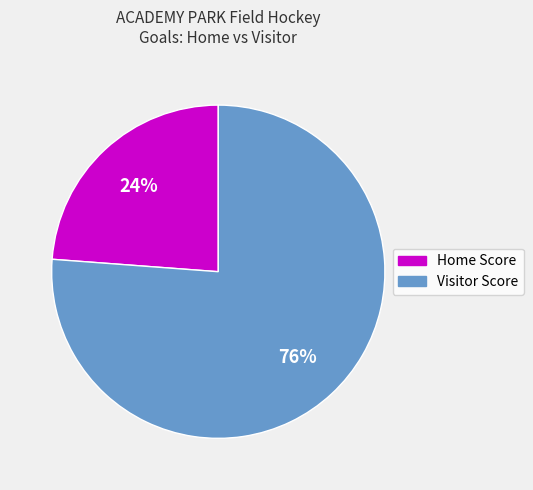

How many slices are in this pie chart?

2